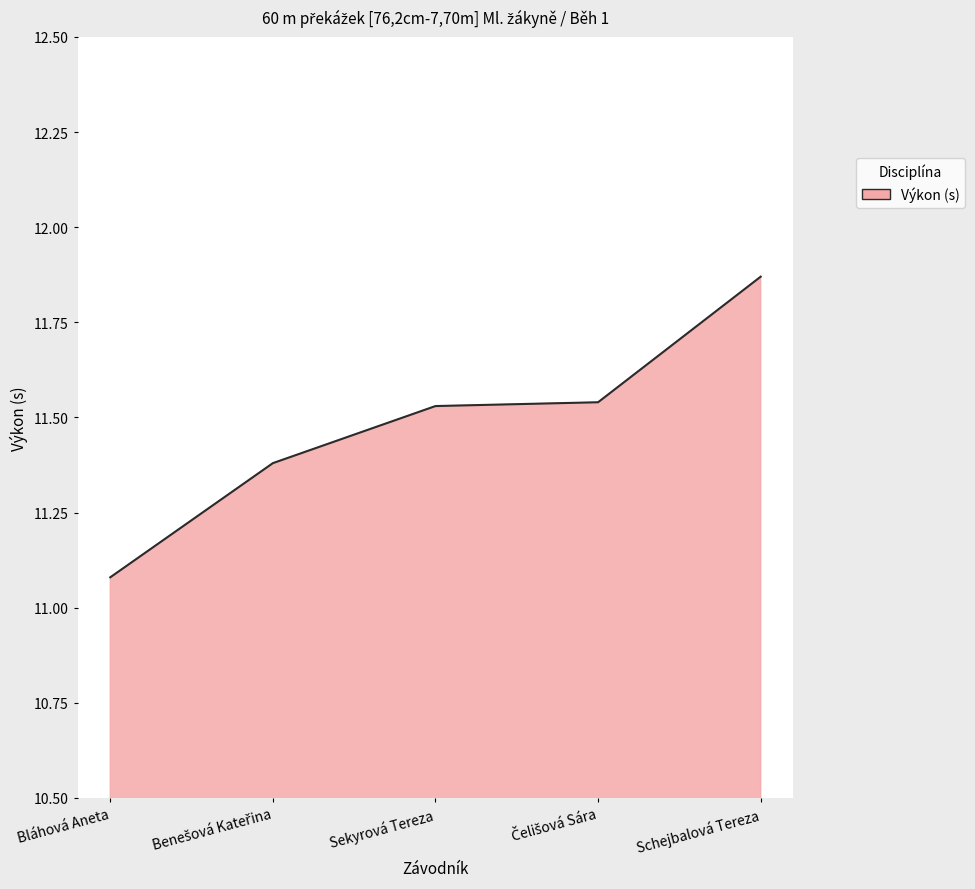

True or false: there are more than 1 points higher than both neighbors.

False